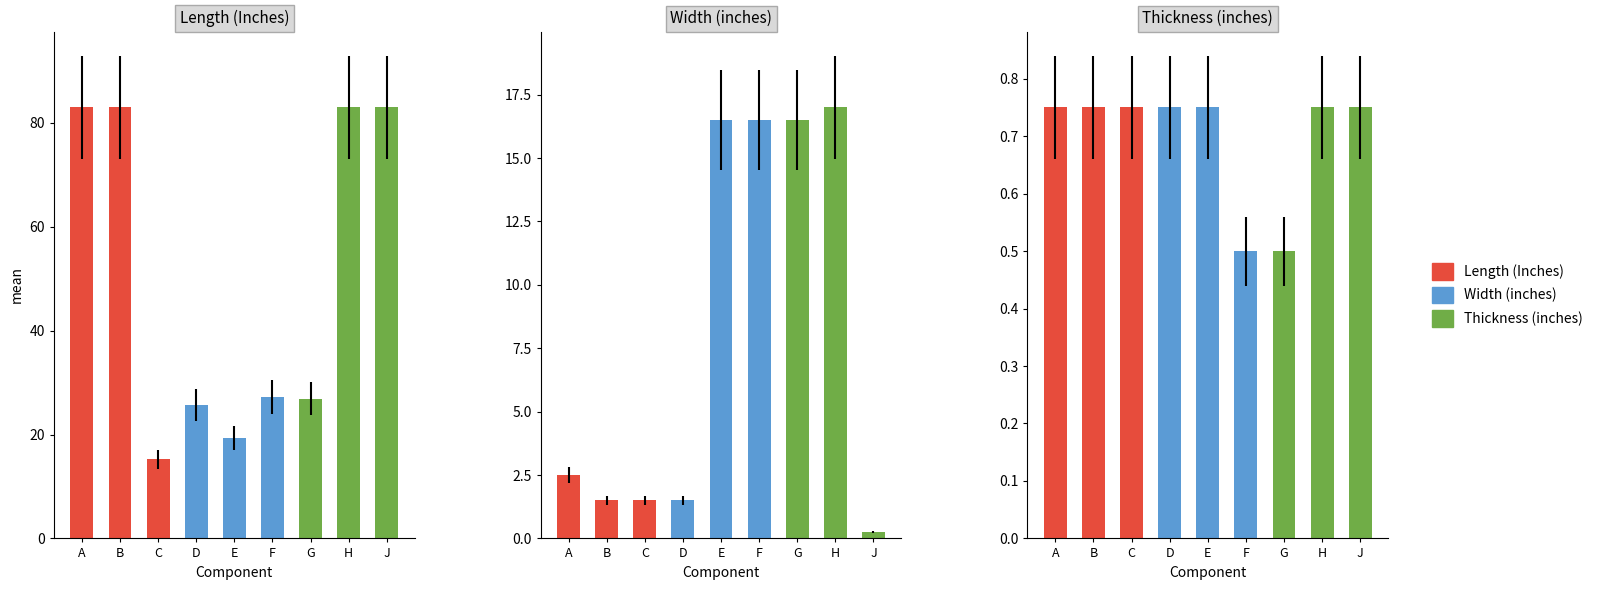

Where does the Width (inches) series first go above 2?

A